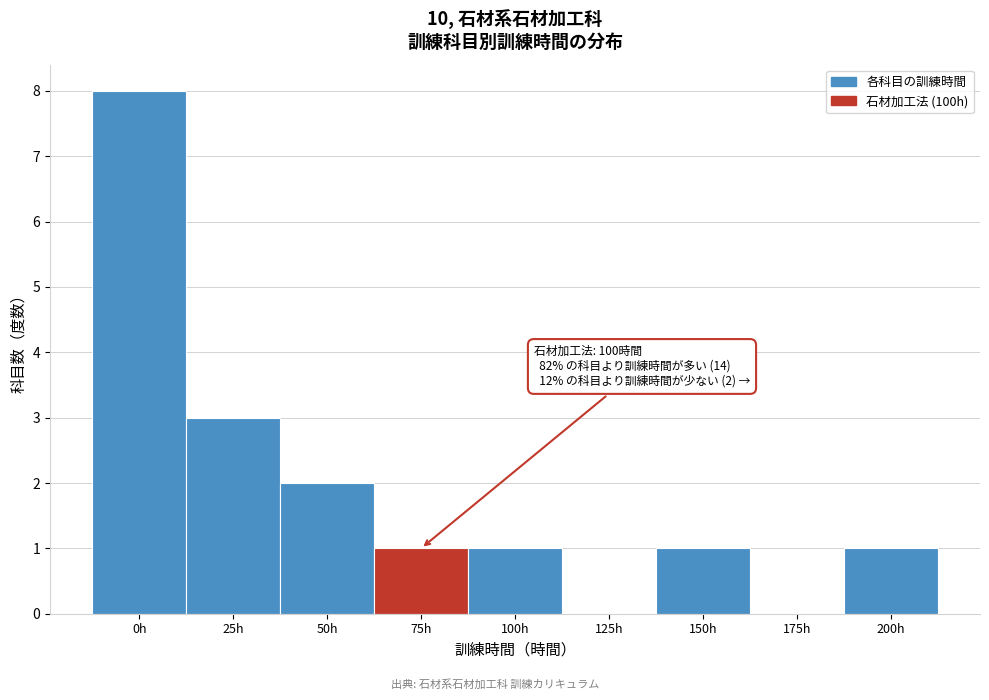

Reading right to left, extract all data points from this chart.

200h=1	175h=0	150h=1	125h=0	100h=1	75h=1	50h=2	25h=3	0h=8